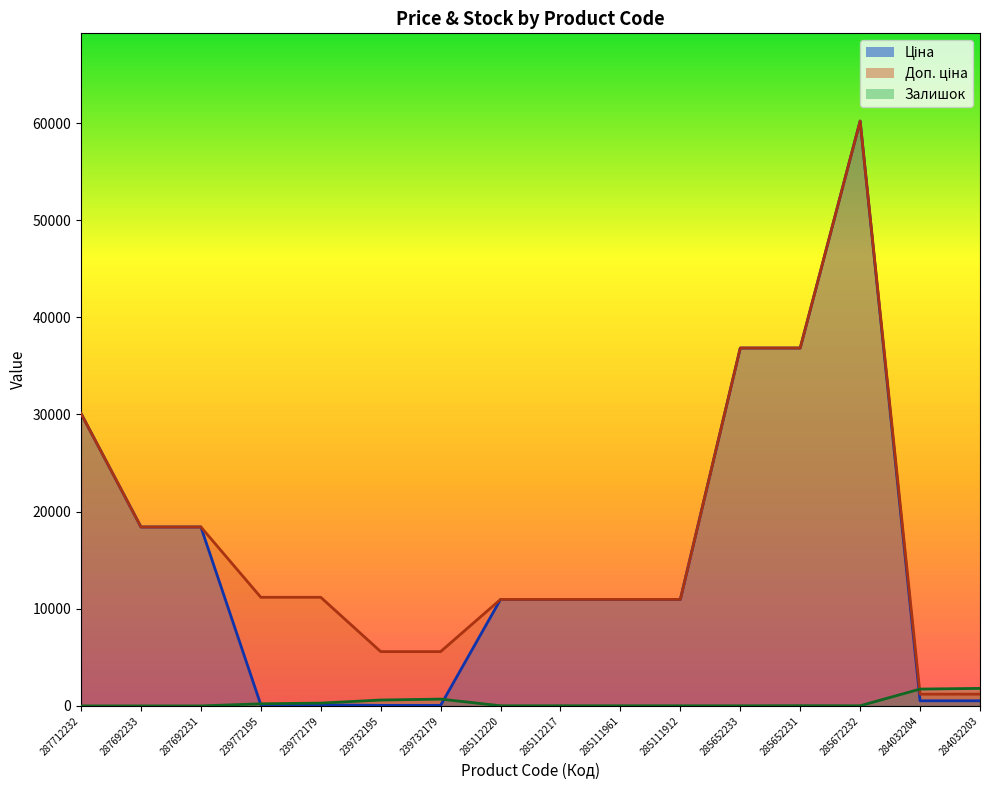

Does the chart have visible grid lines?

No